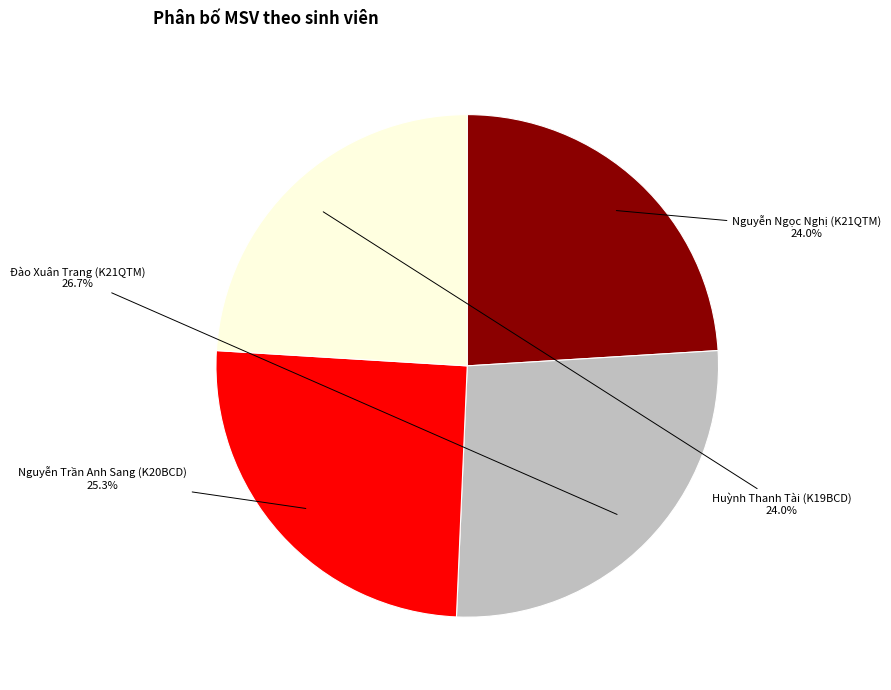

What percentage is NOT represented by Nguyễn Trần Anh Sang (K20BCD)?

74.7%